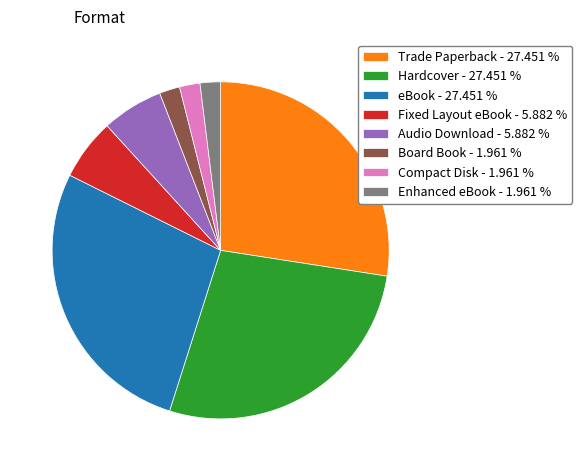

Is it true that Fixed Layout eBook is 6% of the pie?

True